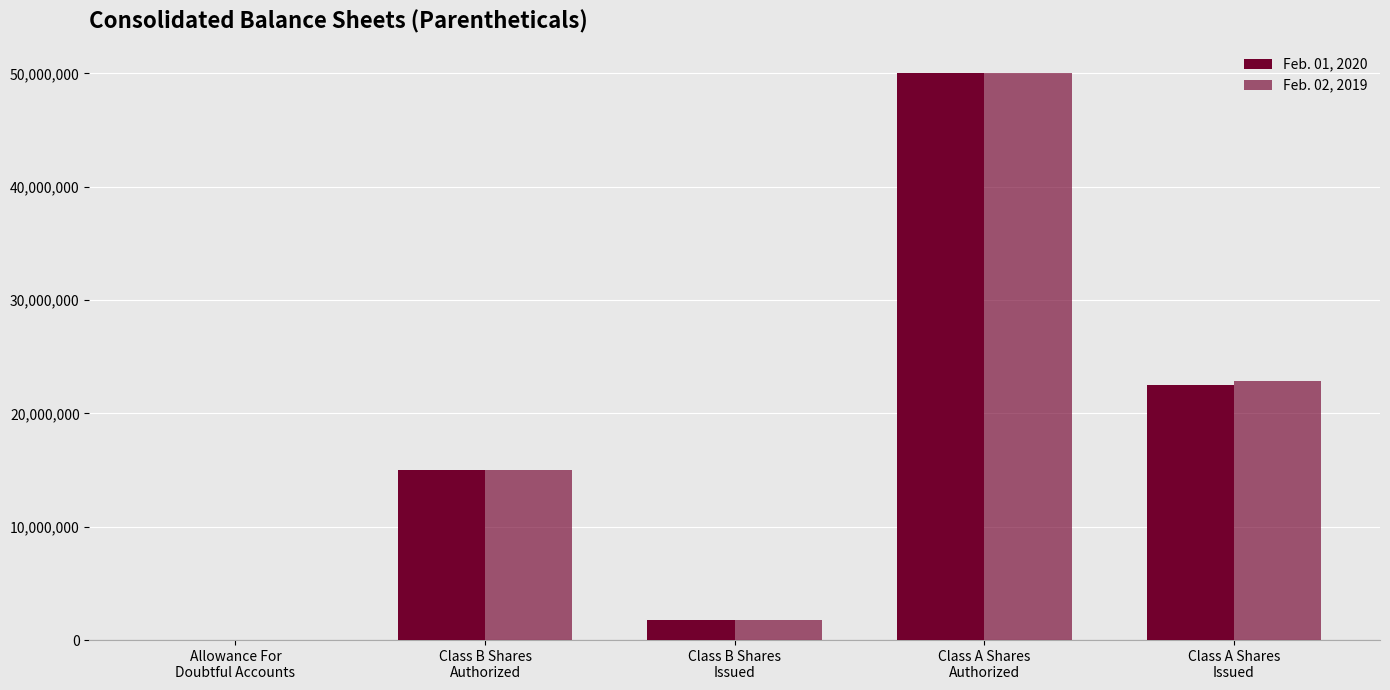

What is the label of the 2nd bar from the right?

Class A Shares
Authorized